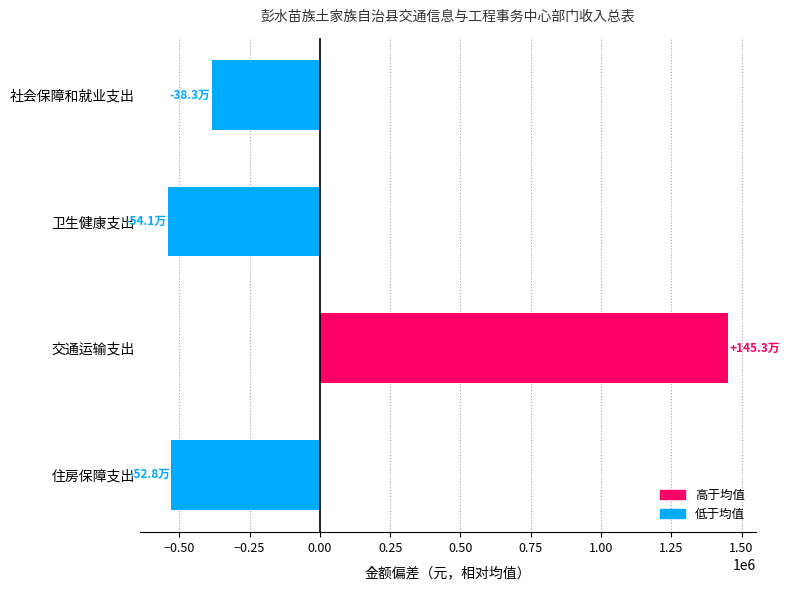

What is the label of the 1st bar from the top?

社会保障和就业支出